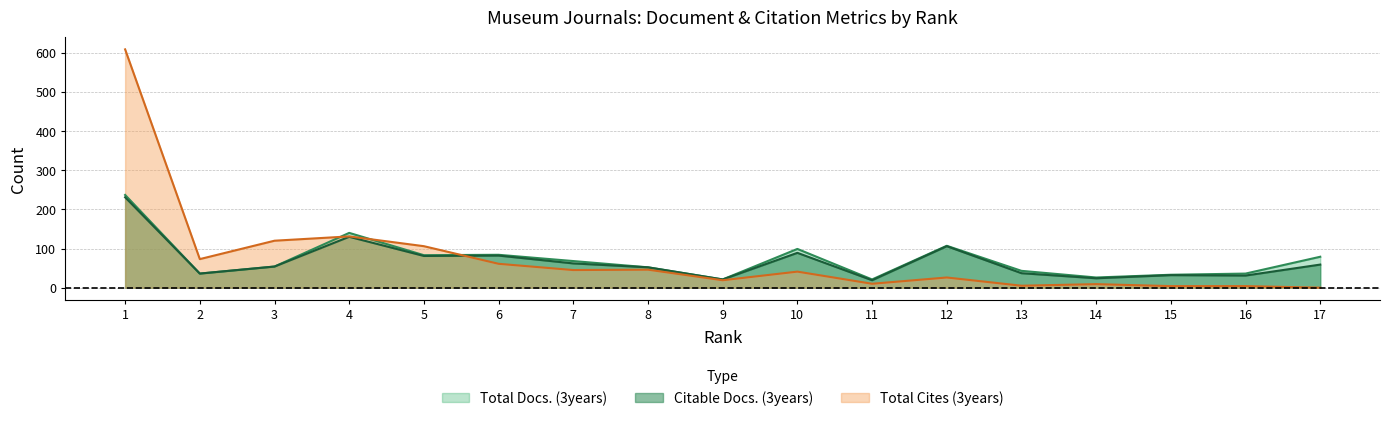

What is the difference between the highest and lowest values at 8?

6